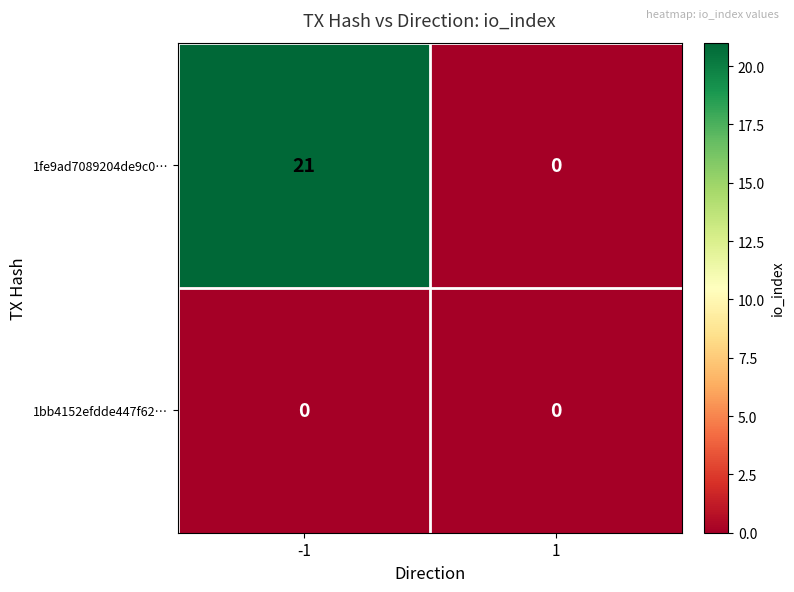

The value of 1bb4152efdde447f62… at -1 is 0. True or false?

True